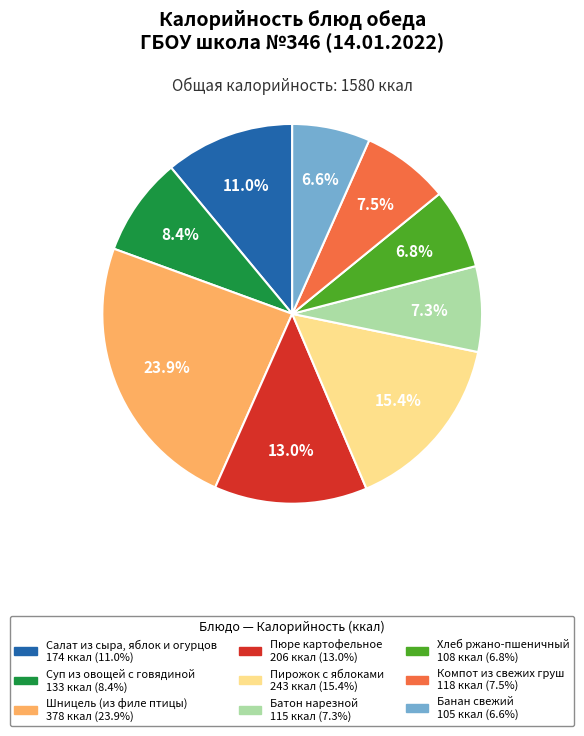

Count the number of slices in the pie.

9